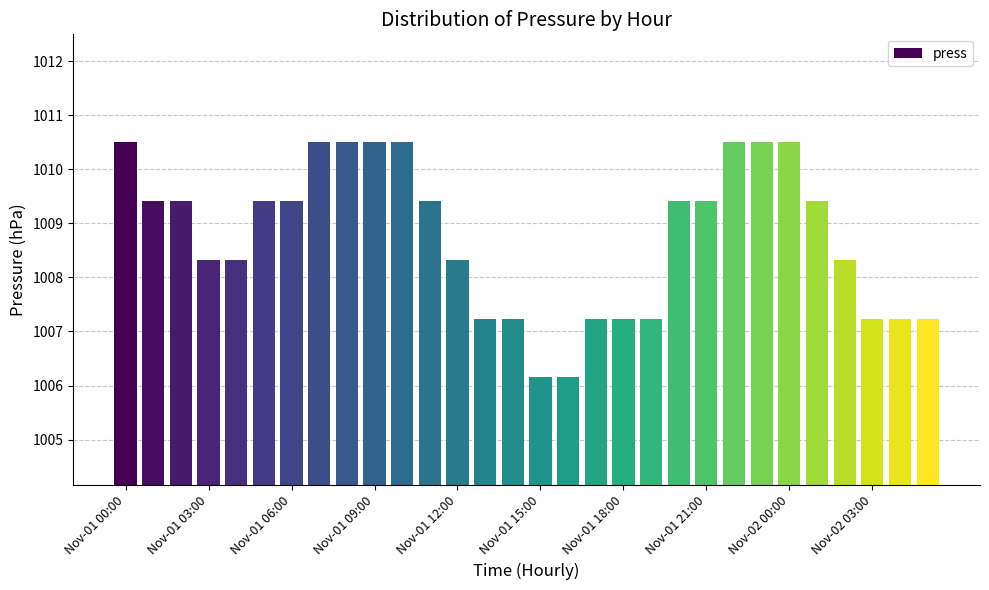

What is the average value?

1008.8